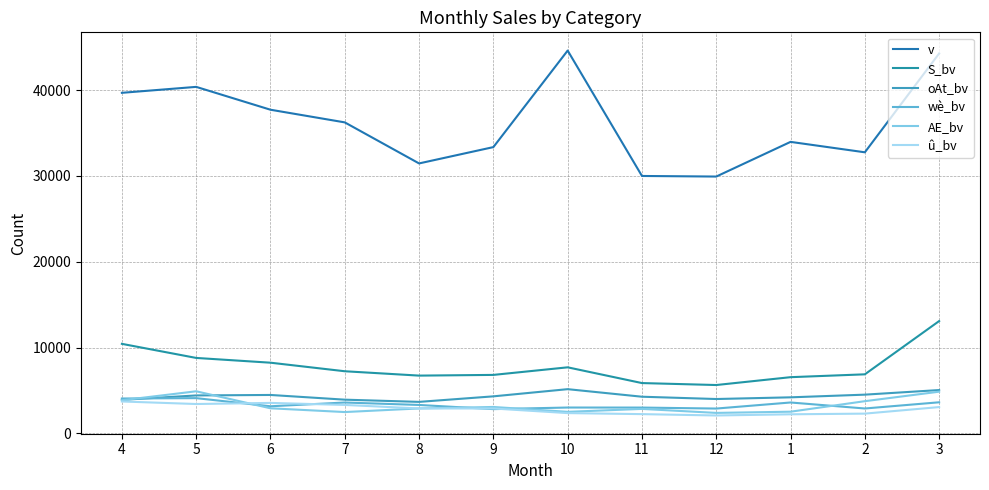

What is the label of the 3rd point from the left?

6